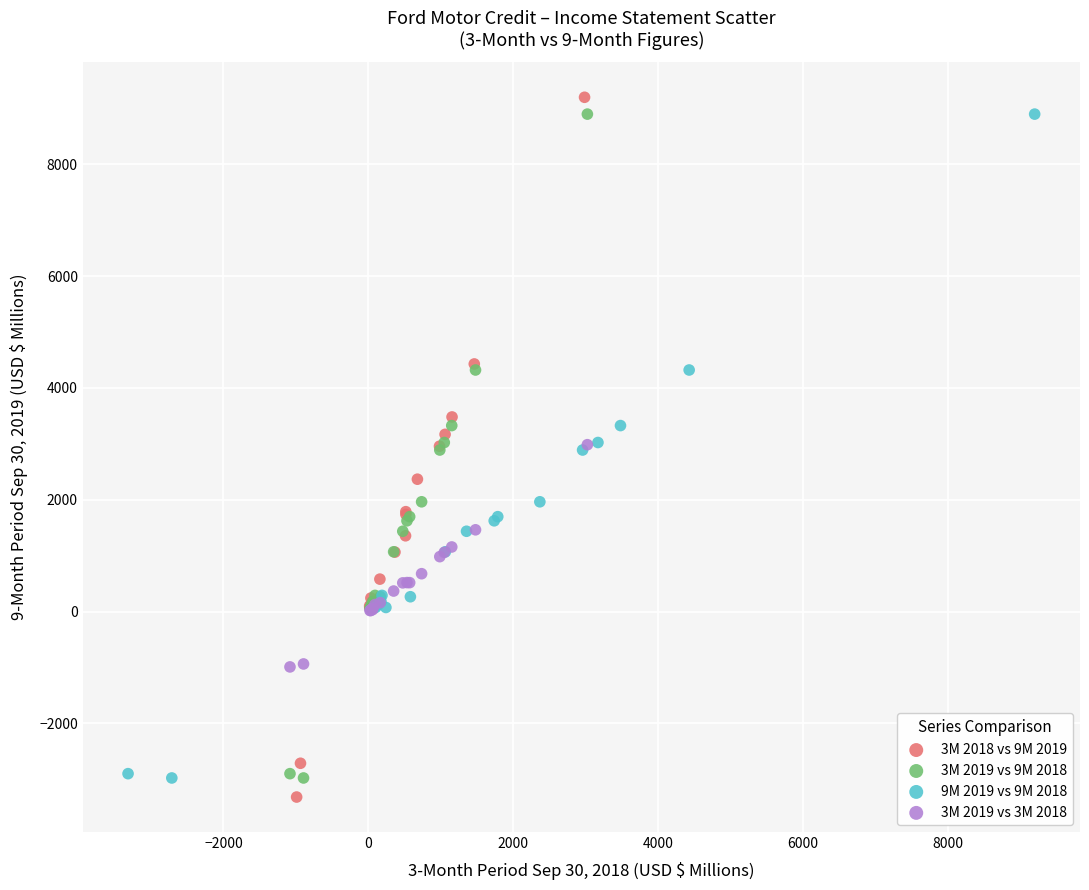

Which series has the largest Y range (max minus min)?

3M 2018 vs 9M 2019